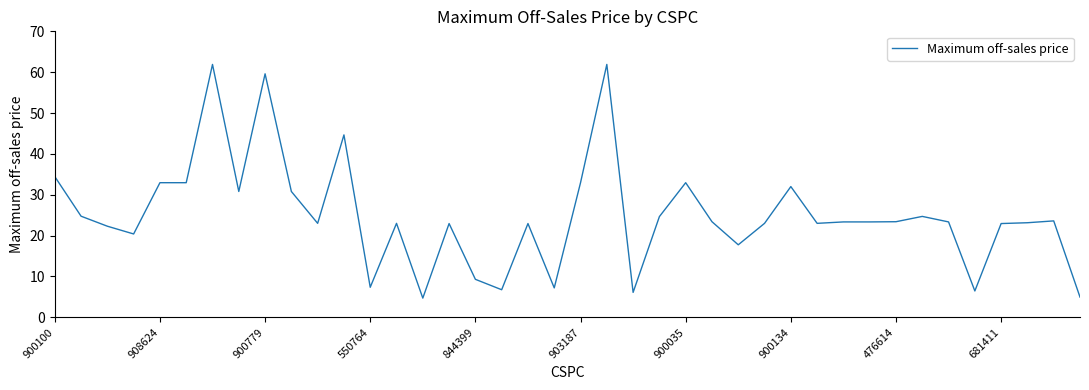

What is the greatest value displayed?

61.9